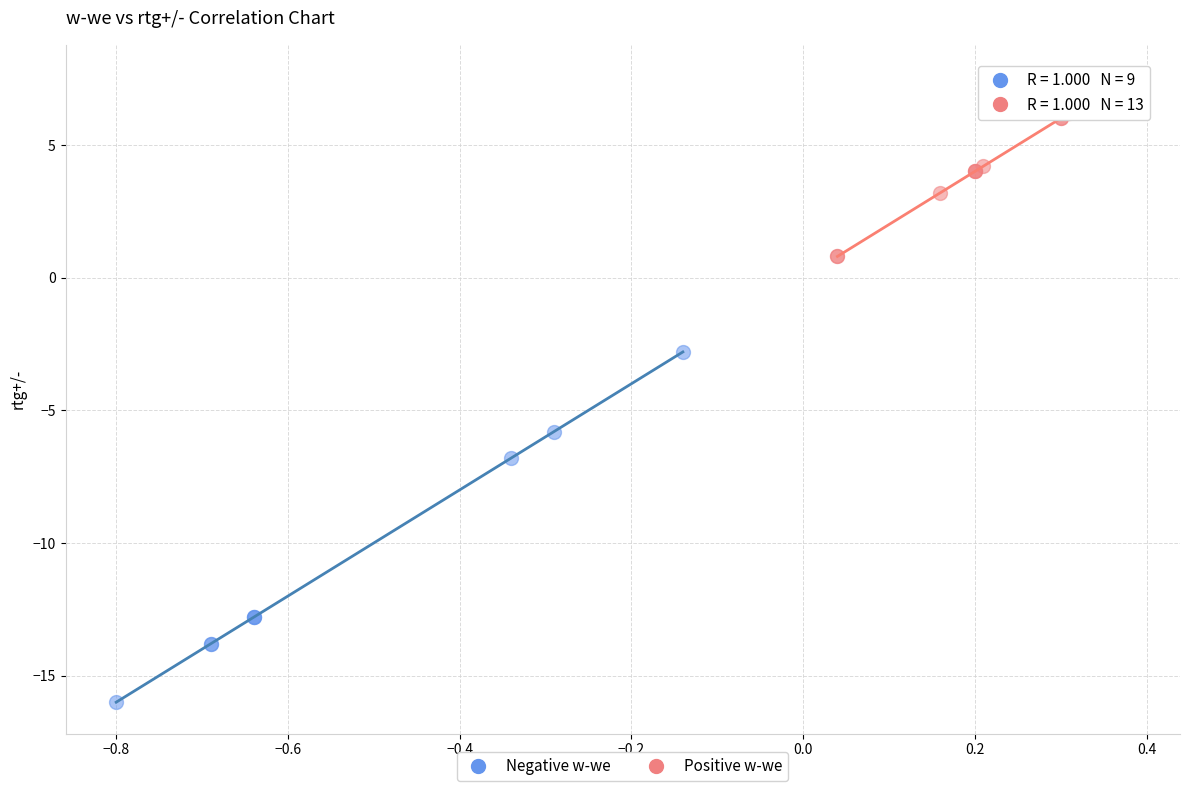

Which series has the largest Y range (max minus min)?

Negative w-we